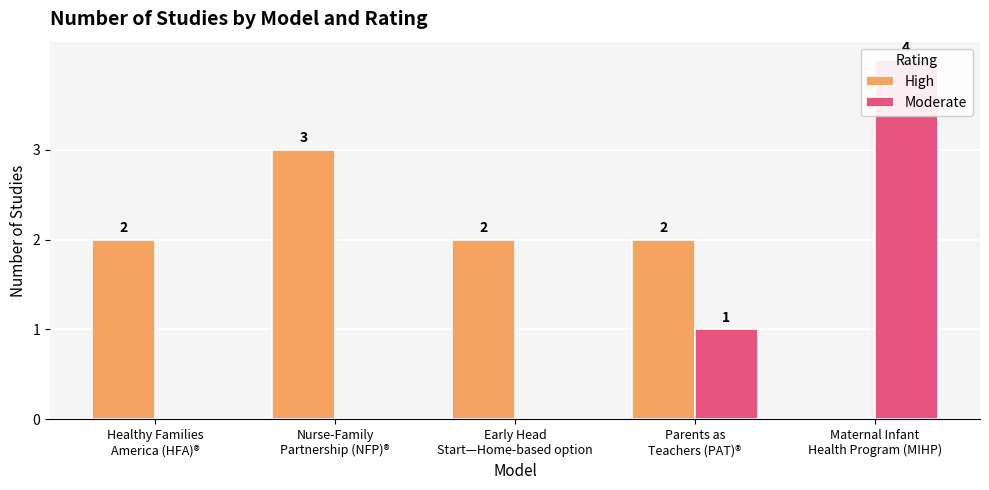

At which label is High closest to 1?

Healthy Families
America (HFA)®